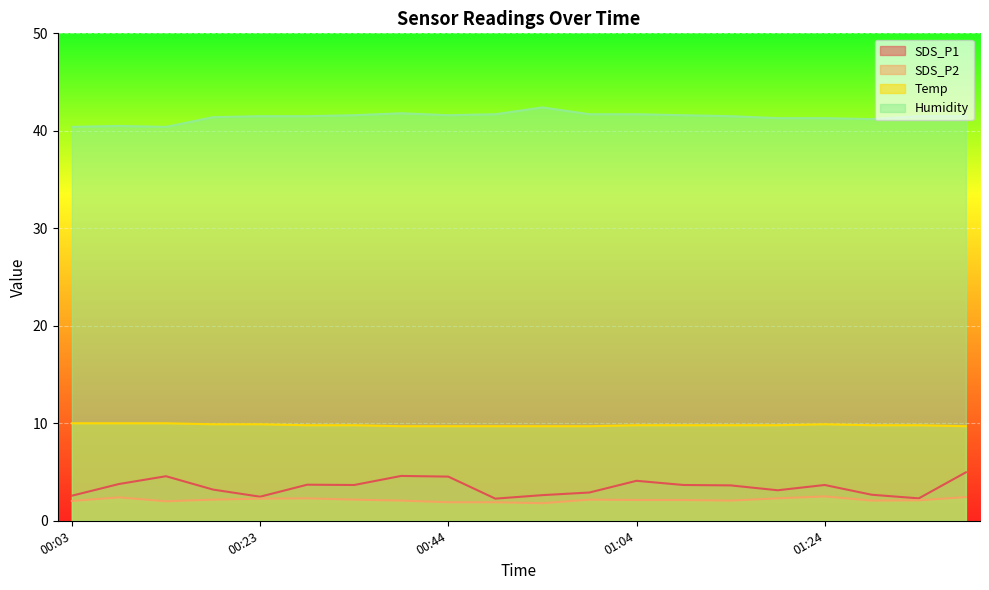

The value of Humidity at 00:18 is 41.4. True or false?

True